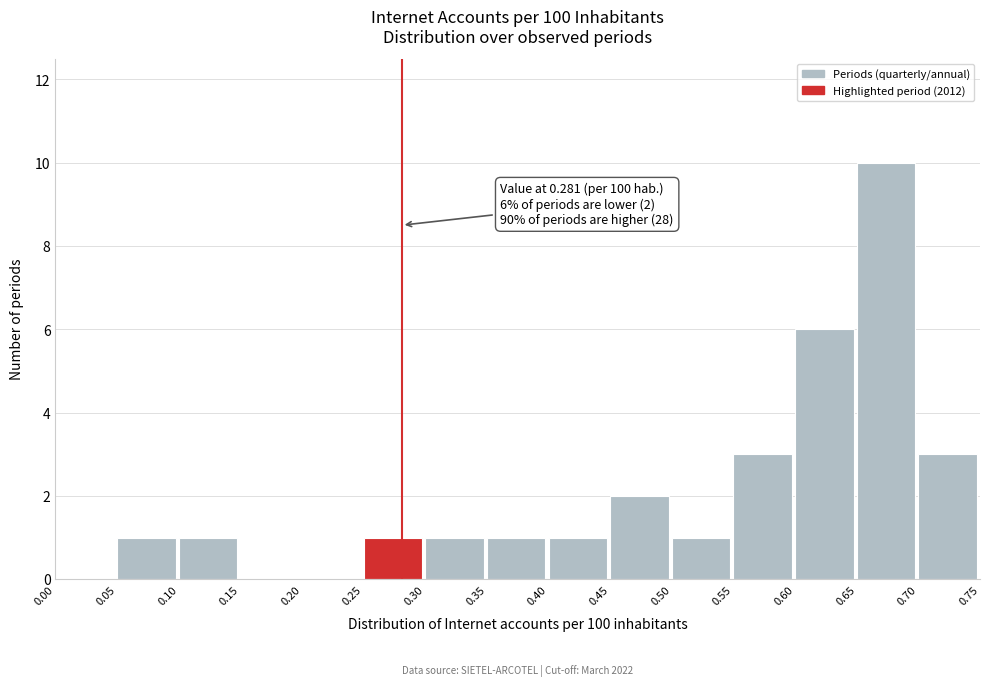

Over which range of the x-axis is the bar tallest?

0.65 to 0.70